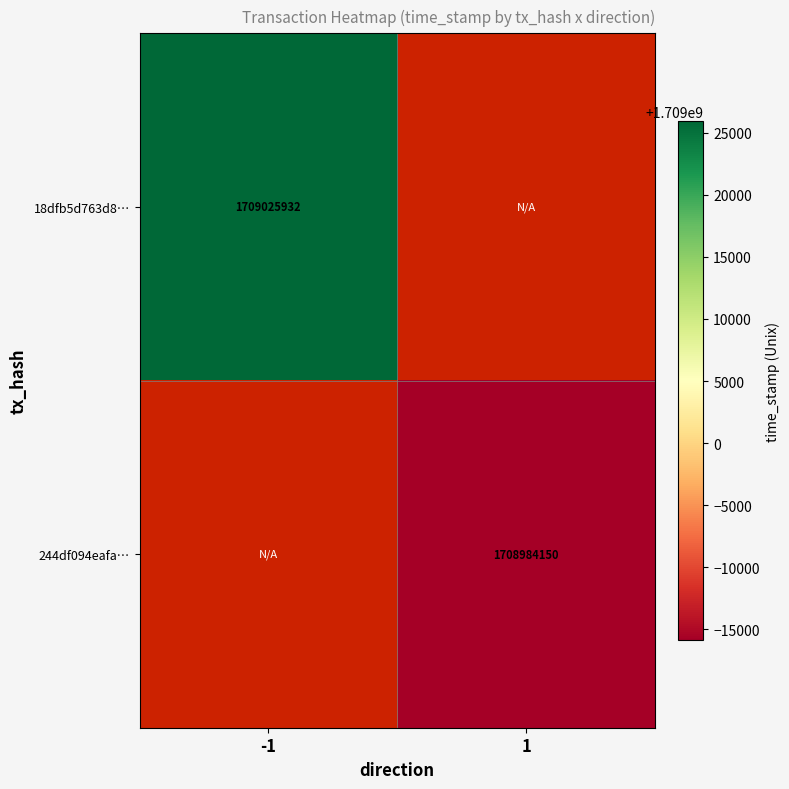

Is the value of 244df094eafa… at 1 greater than the value of 18dfb5d763d8… at -1?

No